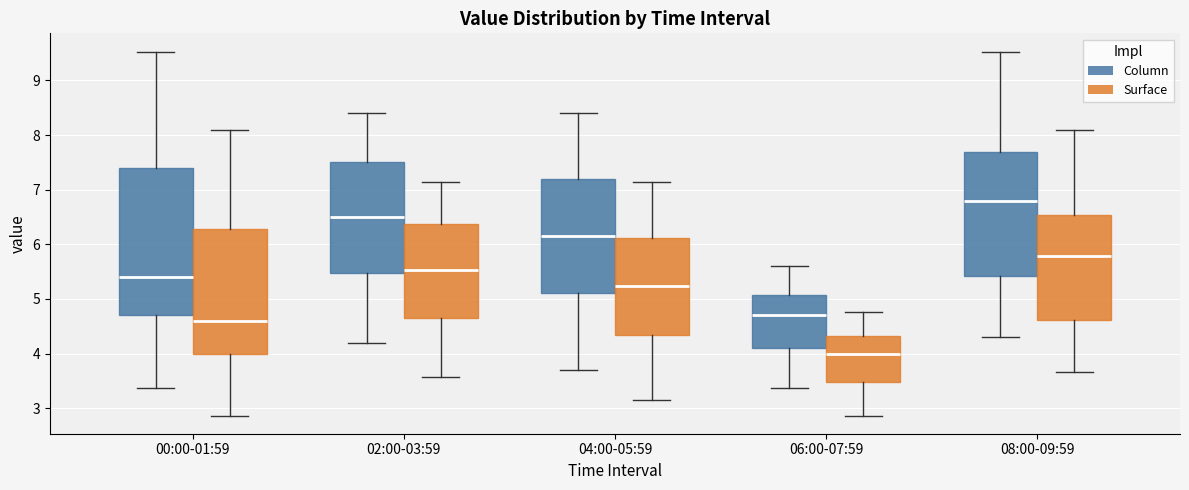

Reading left to right, transcribe this box plot: for each box, give where its median line is, the range the box spans, and where its two whiskers end, as read against the y-axis. The values are not printed on the chart, so give them approximately, as read against the axis.

00:00-01:59 (Column): median 5.4, box 4.7 to 7.4, whiskers 3.4 to 9.5
00:00-01:59 (Surface): median 4.6, box 4.0 to 6.3, whiskers 2.9 to 8.1
02:00-03:59 (Column): median 6.5, box 5.5 to 7.5, whiskers 4.2 to 8.4
02:00-03:59 (Surface): median 5.5, box 4.7 to 6.4, whiskers 3.6 to 7.1
04:00-05:59 (Column): median 6.2, box 5.1 to 7.2, whiskers 3.7 to 8.4
04:00-05:59 (Surface): median 5.2, box 4.3 to 6.1, whiskers 3.1 to 7.1
06:00-07:59 (Column): median 4.7, box 4.1 to 5.1, whiskers 3.4 to 5.6
06:00-07:59 (Surface): median 4.0, box 3.5 to 4.3, whiskers 2.9 to 4.8
08:00-09:59 (Column): median 6.8, box 5.4 to 7.7, whiskers 4.3 to 9.5
08:00-09:59 (Surface): median 5.8, box 4.6 to 6.5, whiskers 3.7 to 8.1